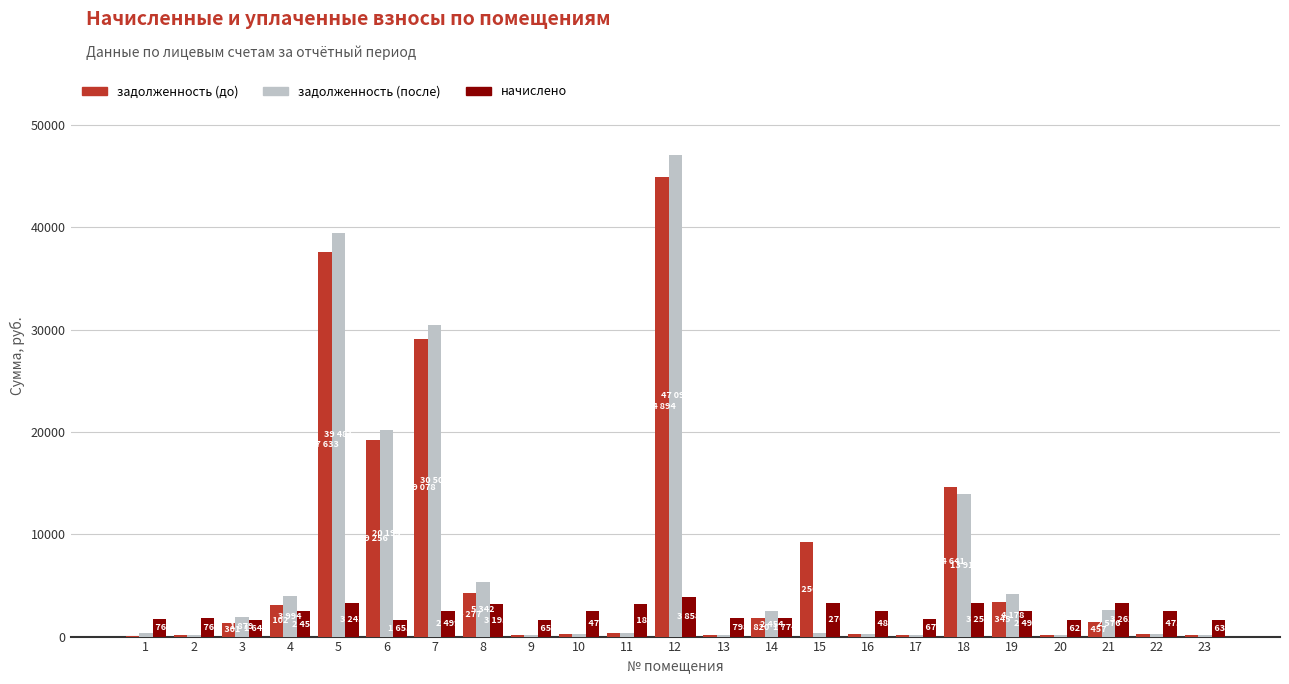

The value of задолженность (до) at 4 is 1226.6. True or false?

False